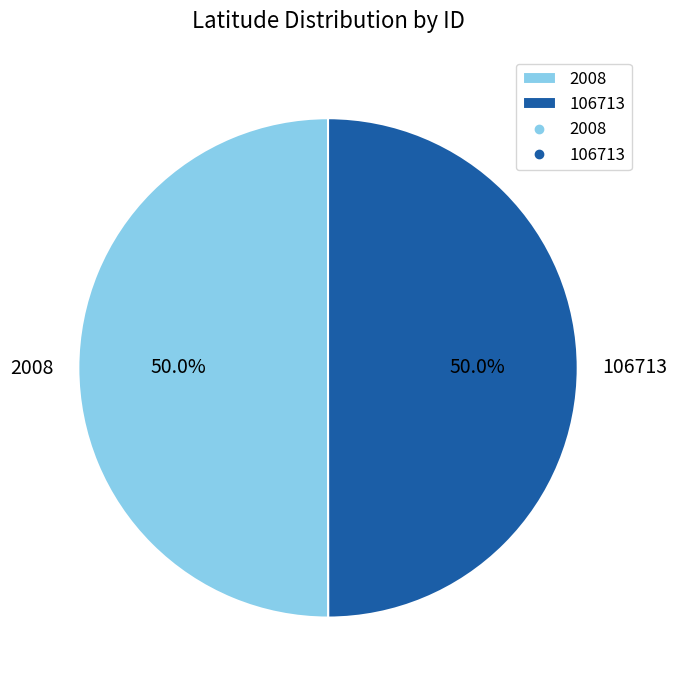

How many segments does this pie chart have?

2